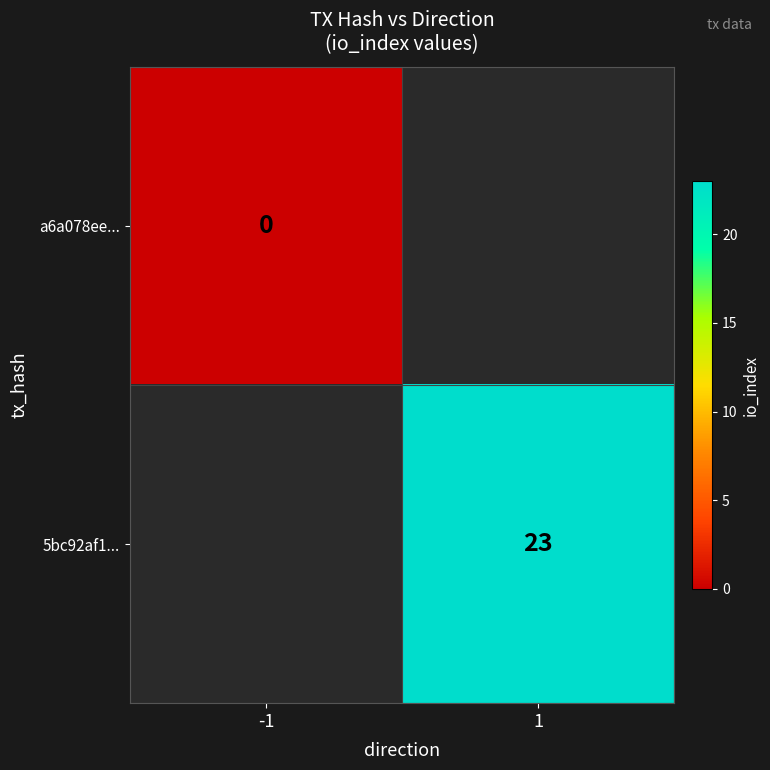

Is the value of a6a078ee... at -1 greater than the value of 5bc92af1... at 1?

No